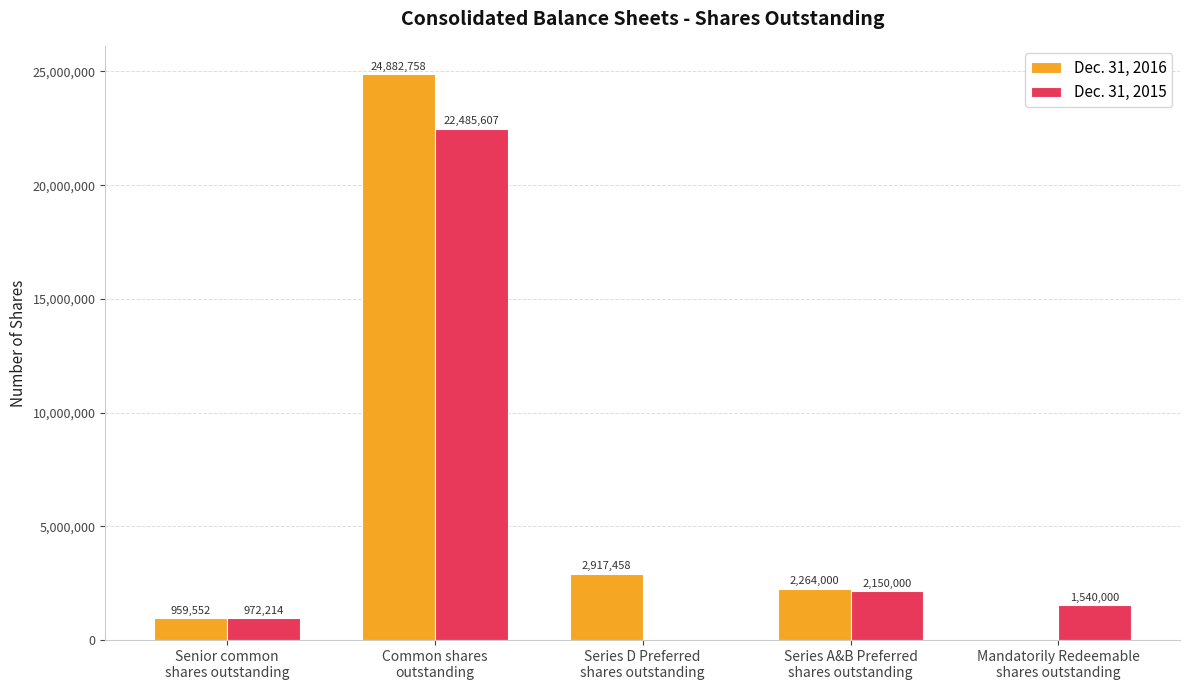

At which category is the sum across all series the highest?

Common shares
outstanding